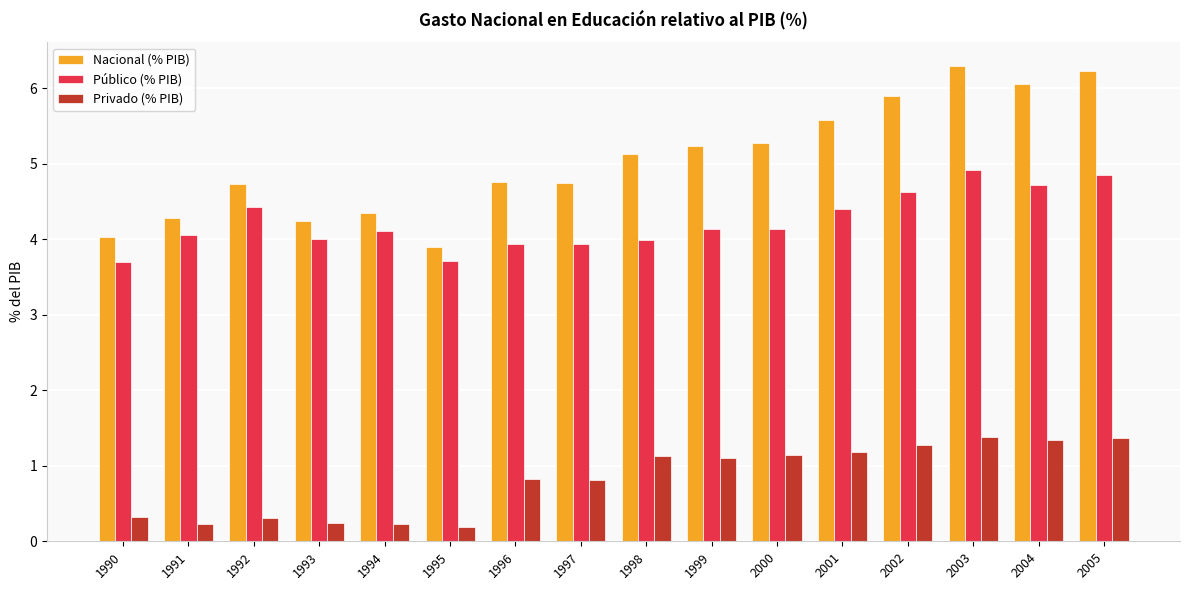

What is the average value of the Público (% PIB) series?

4.2